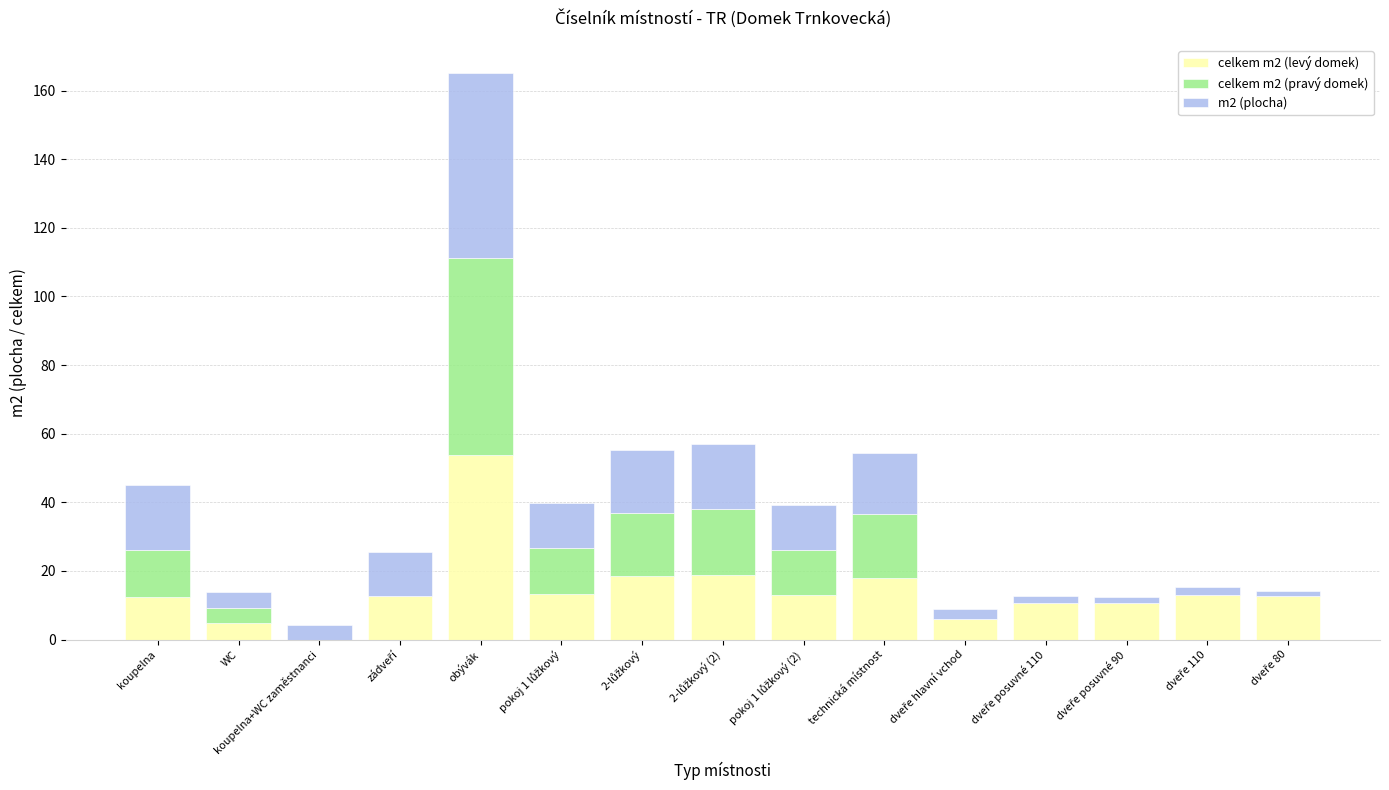

What is the total value across all series at WC?

13.8